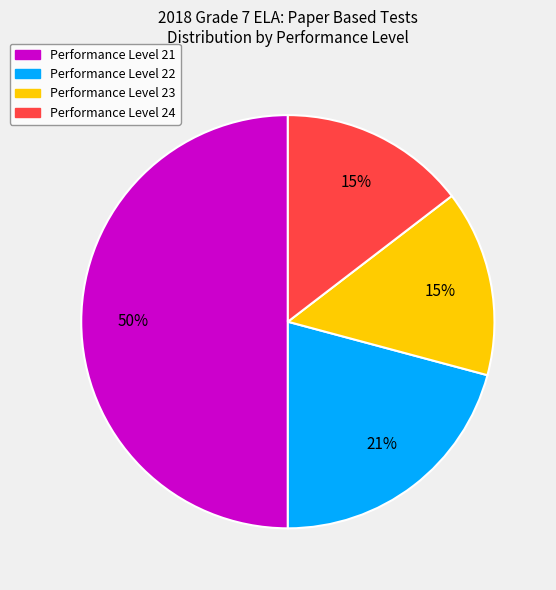

Count the number of slices in the pie.

4